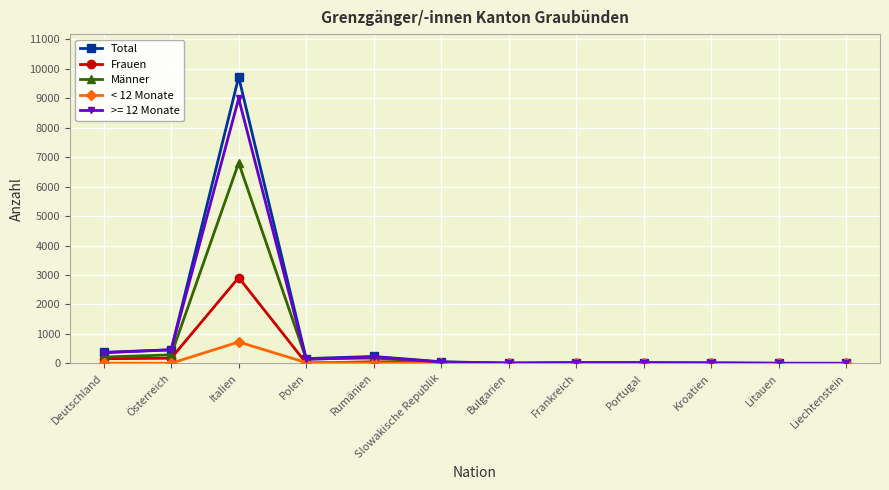

At which label does Total reach its peak?

Italien